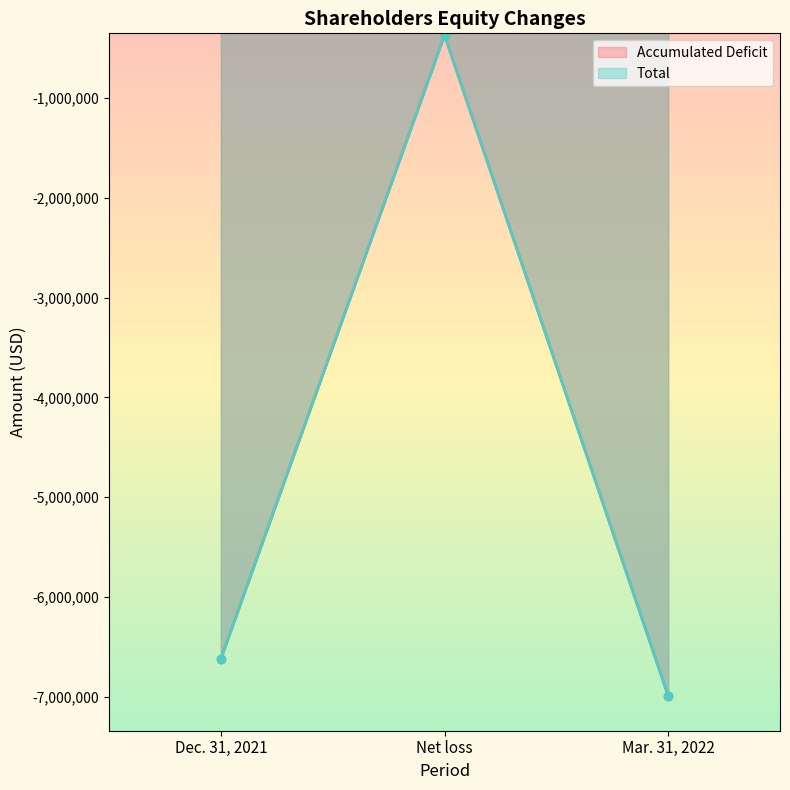

Which has a higher value, Net loss or Dec. 31, 2021?

Net loss